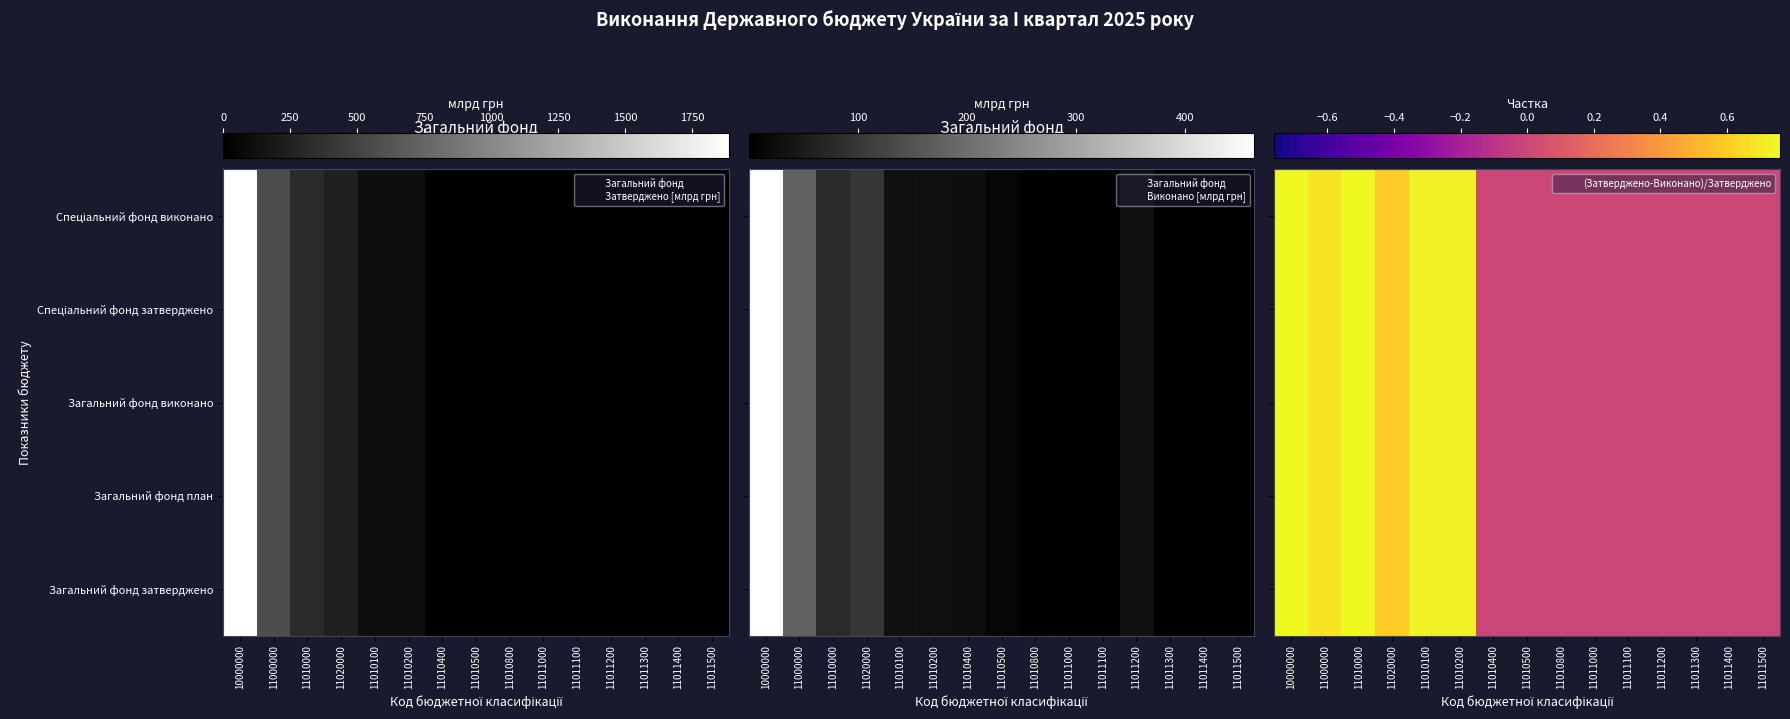

Between 11010800 and 11011500, which is larger?

11010800